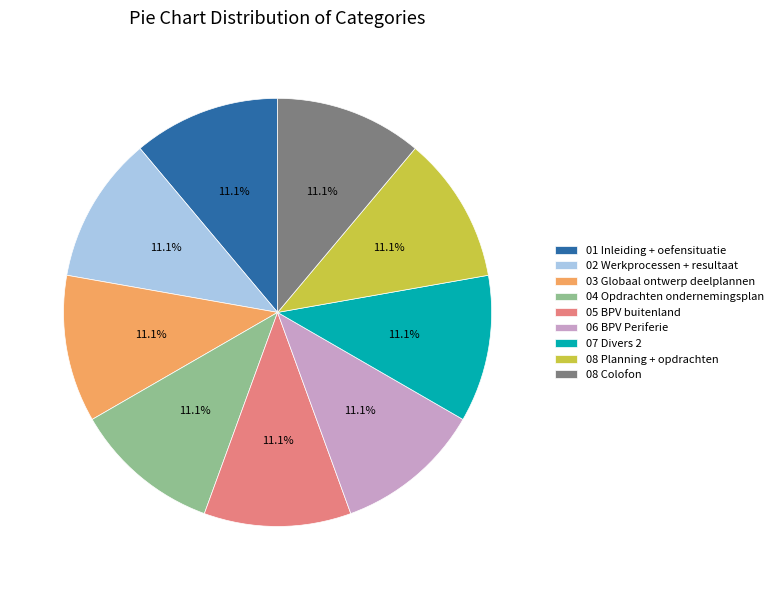

What percentage is the 03 Globaal ontwerp deelplannen slice, to the nearest percent?

11%